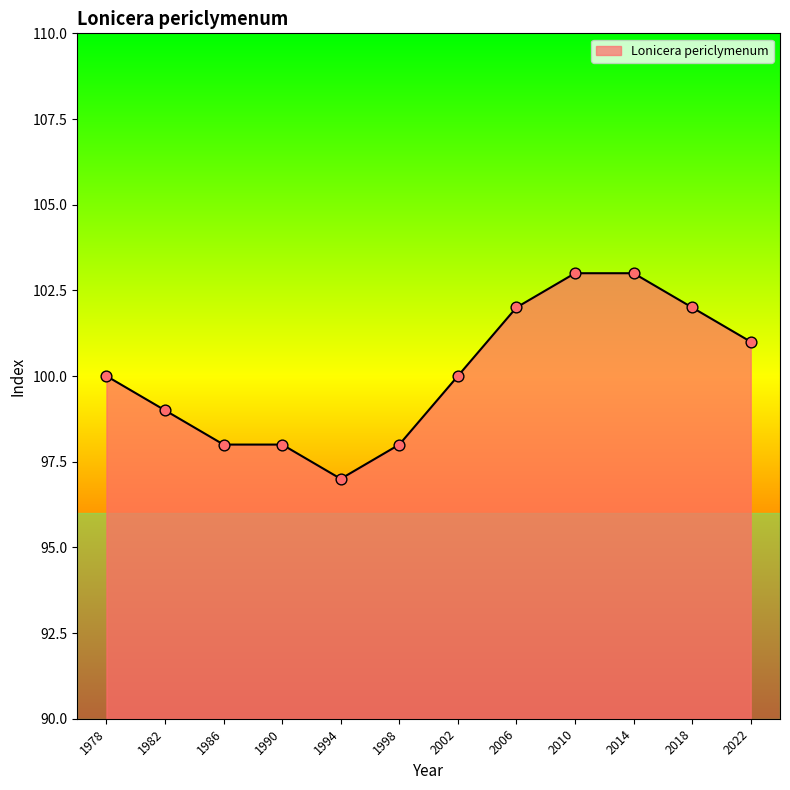

Approximately how many times larger is the value at 2010 compared to 2006?

1.0